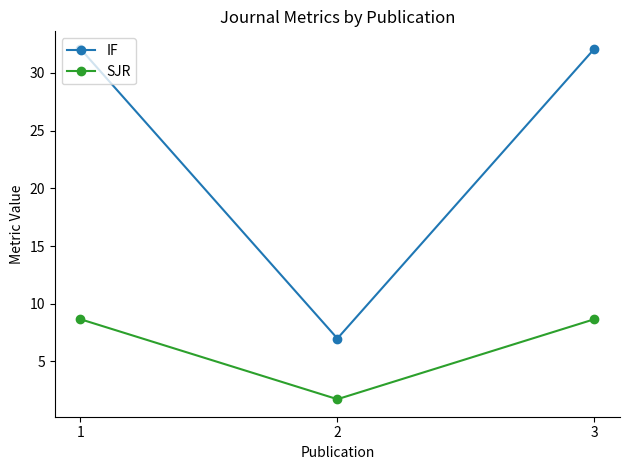

Is it true that IF equals 14.5 at 3?

False